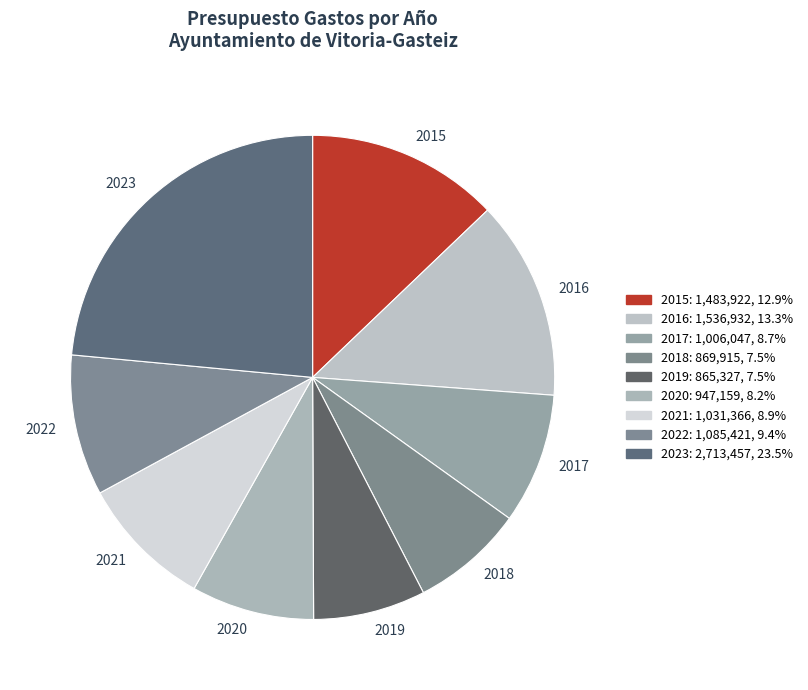

Is the sum of 2023 and 2019 greater than half?

No